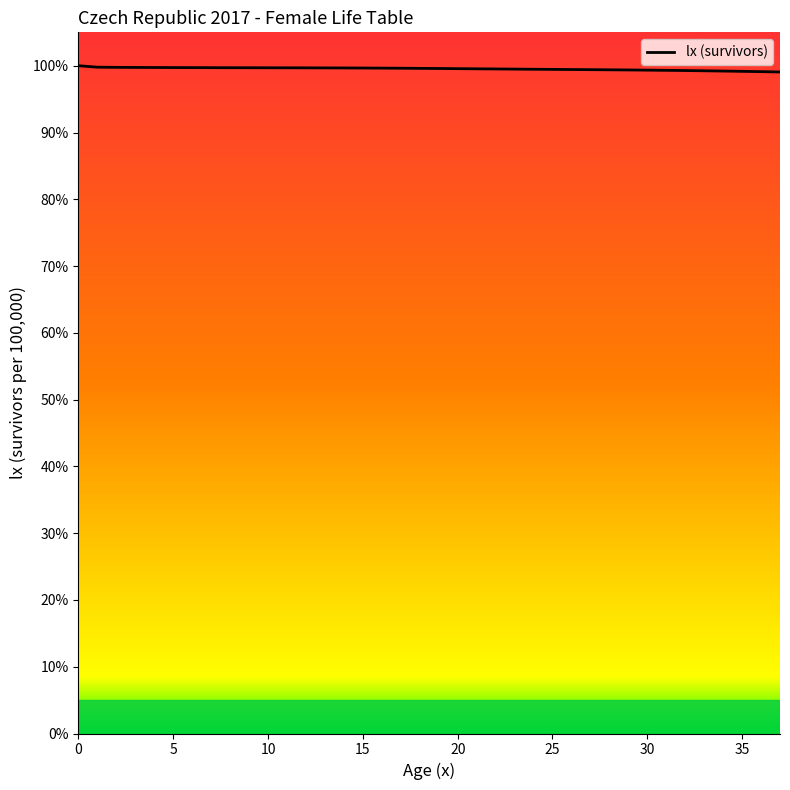

What is the smallest value displayed?

99.1